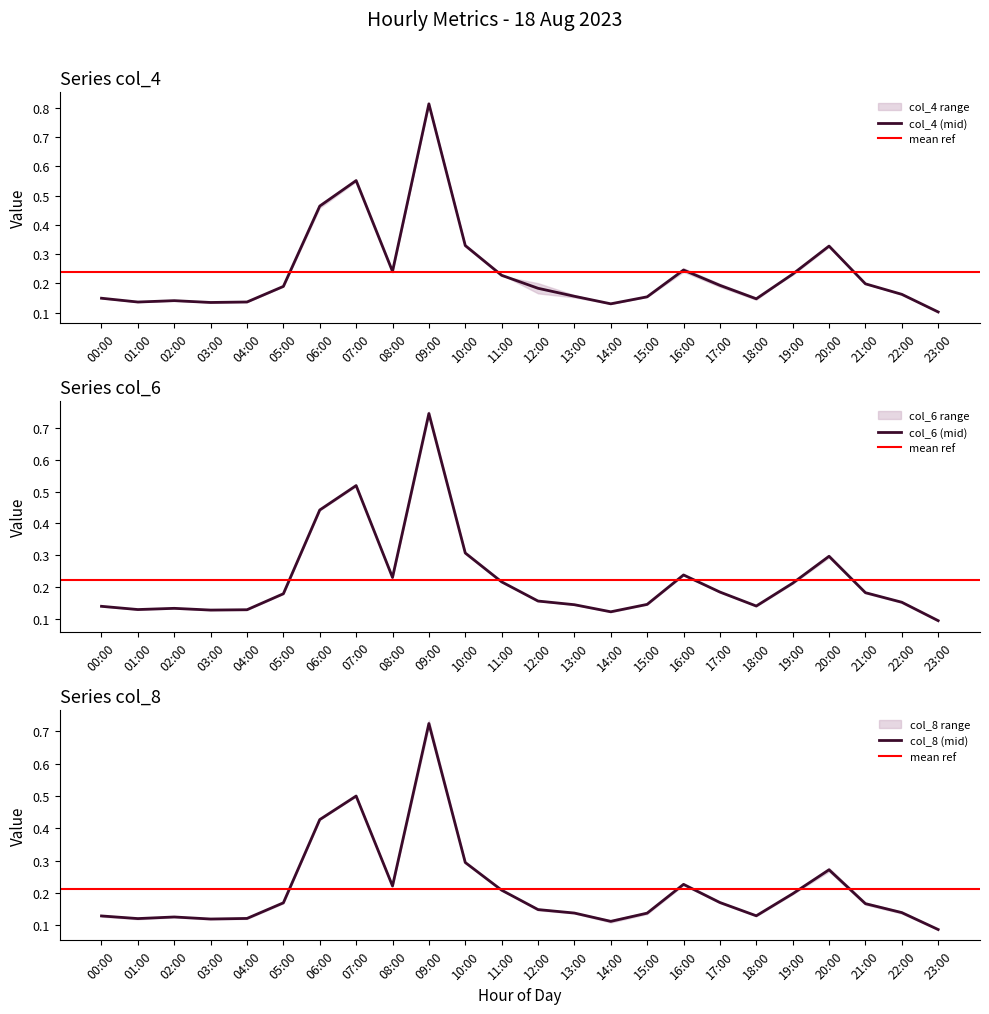

Which series changed the most between 22:00 and 23:00?

col_4